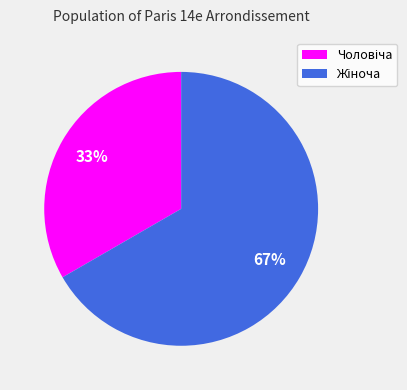

To the nearest percent, what is the average slice percentage?

50%